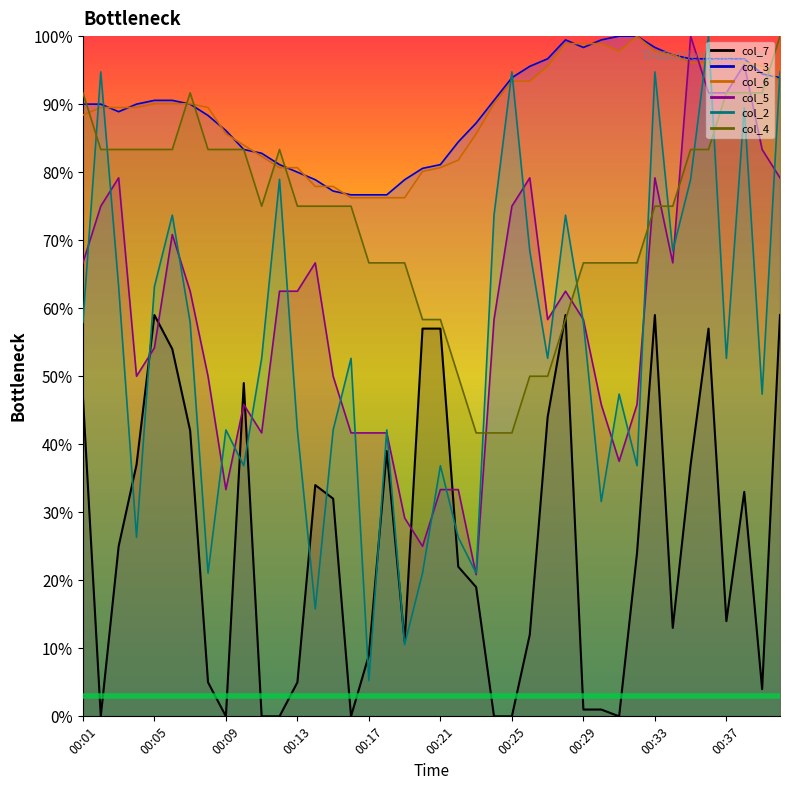

True or false: col_5 and col_7 cross at least once.

True